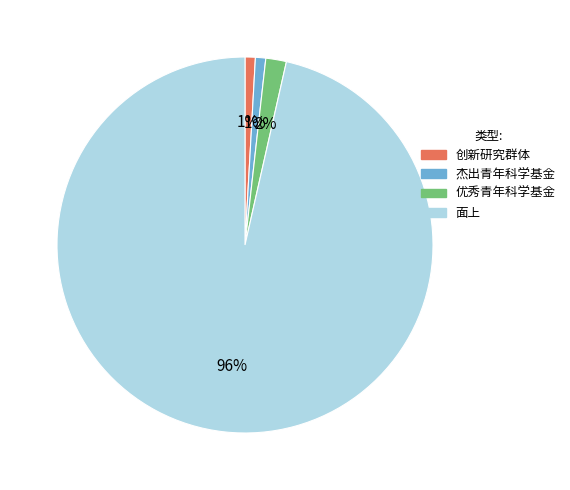

Which slice is the largest?

面上